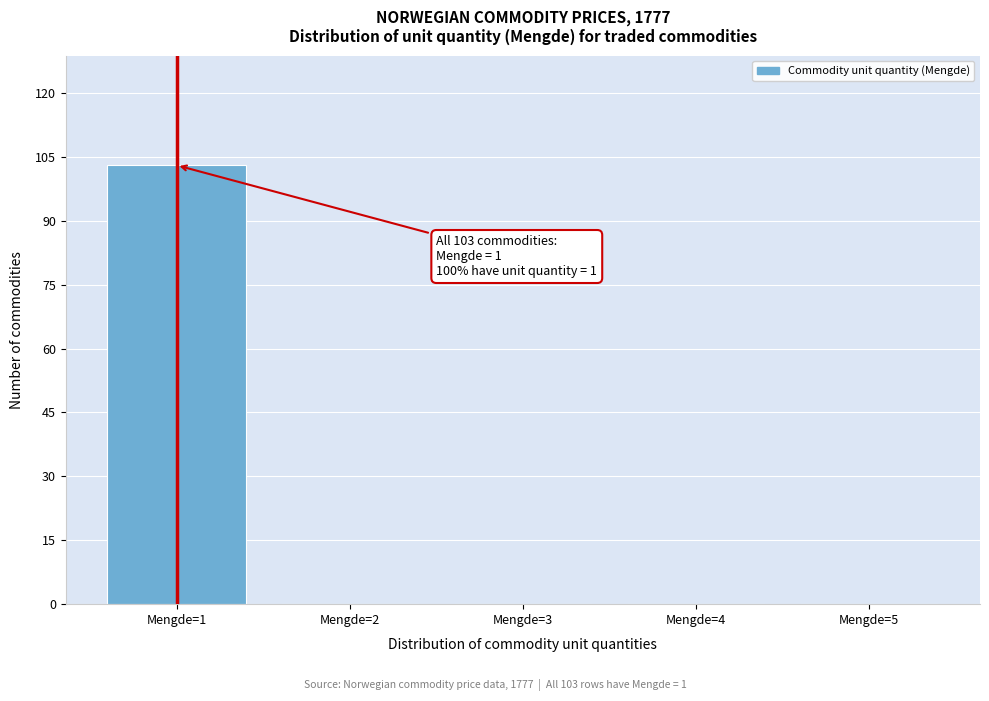

Over which range of the x-axis is the bar tallest?

0.5 to 1.5